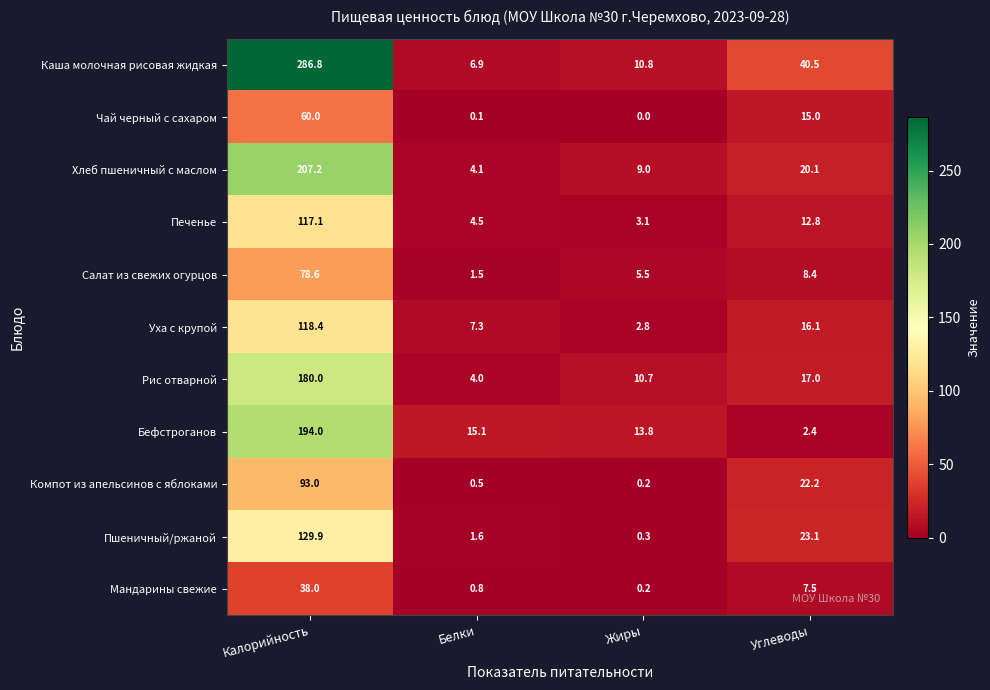

What is the difference between the highest and lowest values at Жиры?

13.8